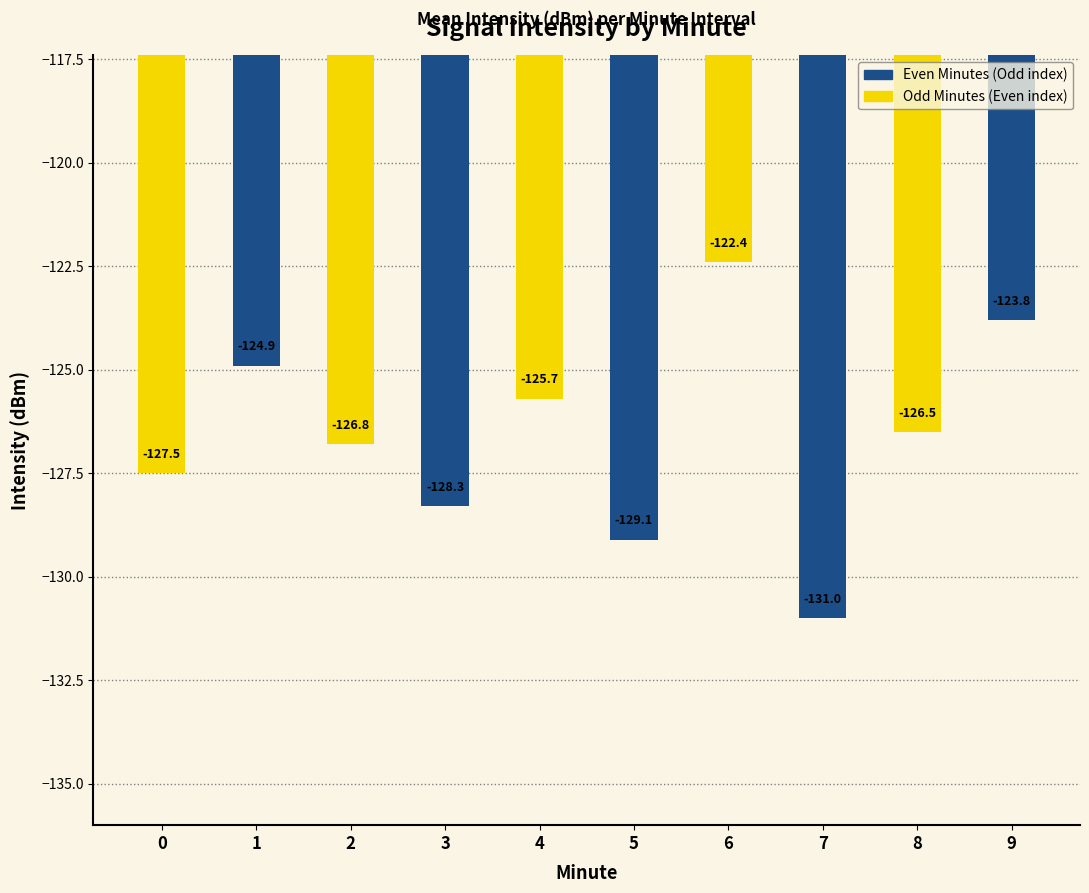

Reading left to right, transcribe all the data shown in this chart.

Even Minutes: -124.9	-128.3	-129.1	-131.0	-123.8
Odd Minutes: -127.5	-126.8	-125.7	-122.4	-126.5